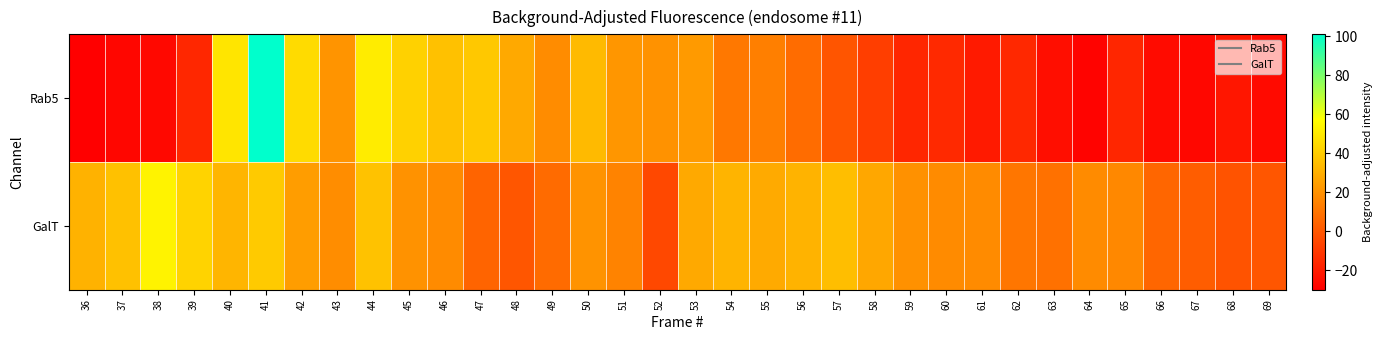

How many data points does each series have?

34